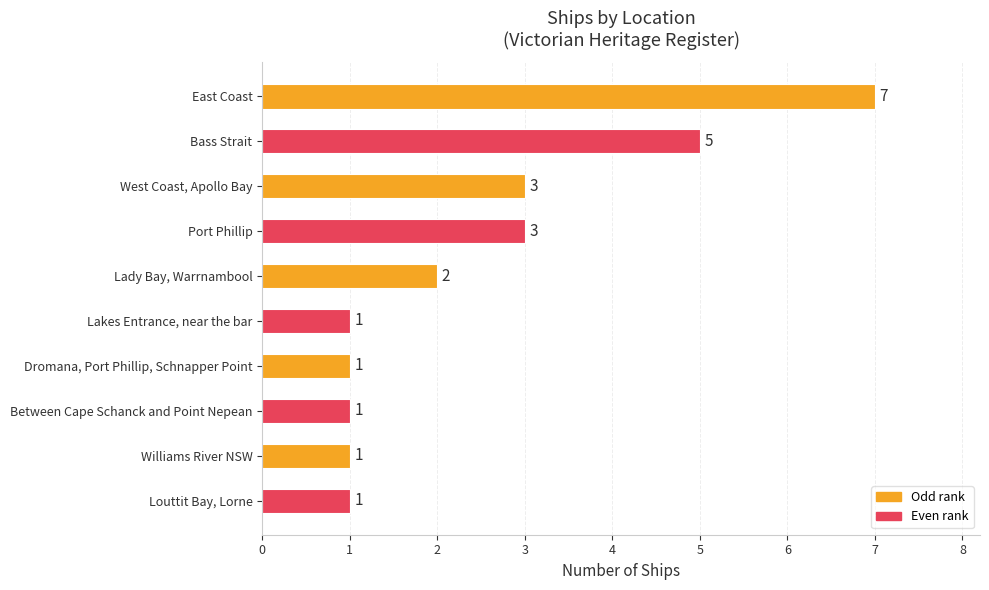

Which label corresponds to the largest value in the chart?

East Coast